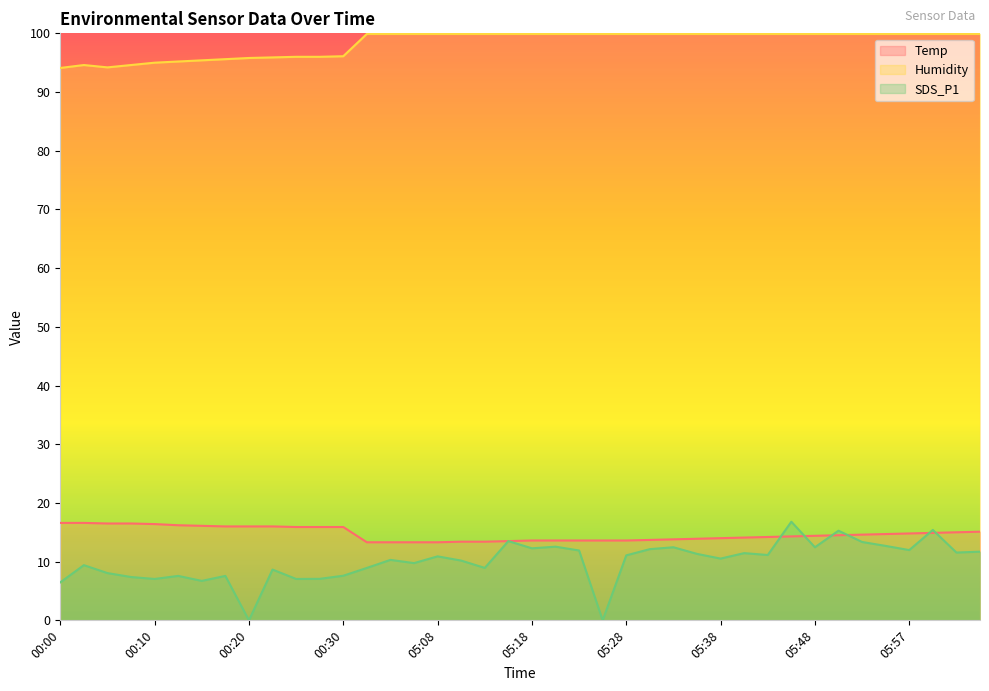

True or false: Humidity has a value of 22.8 at 05:10.

False